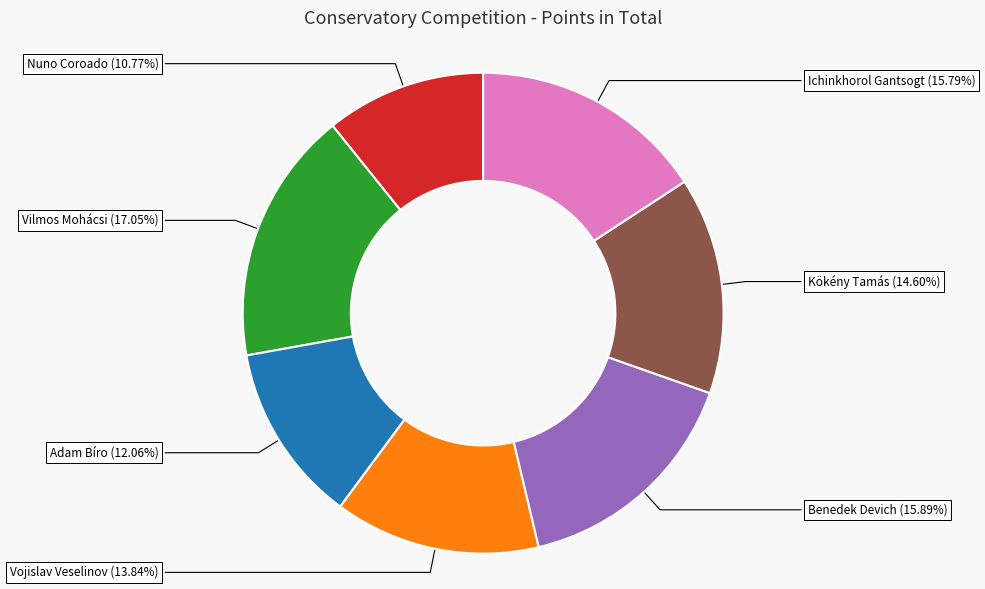

Does any single category account for the majority?

No